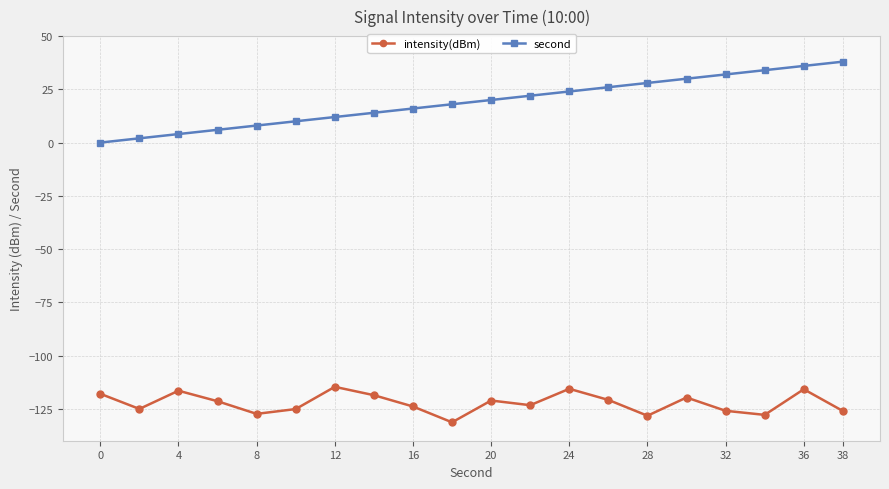

Which series has the largest range (max minus min)?

second